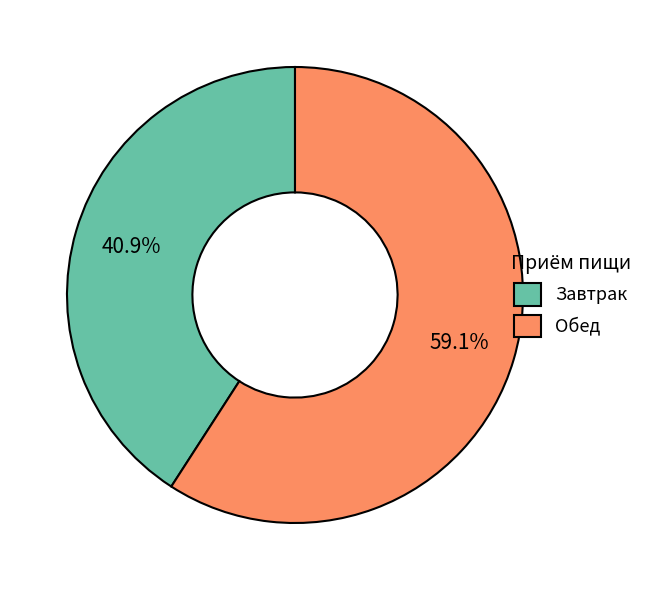

Is the sum of Завтрак and Обед greater than half?

Yes